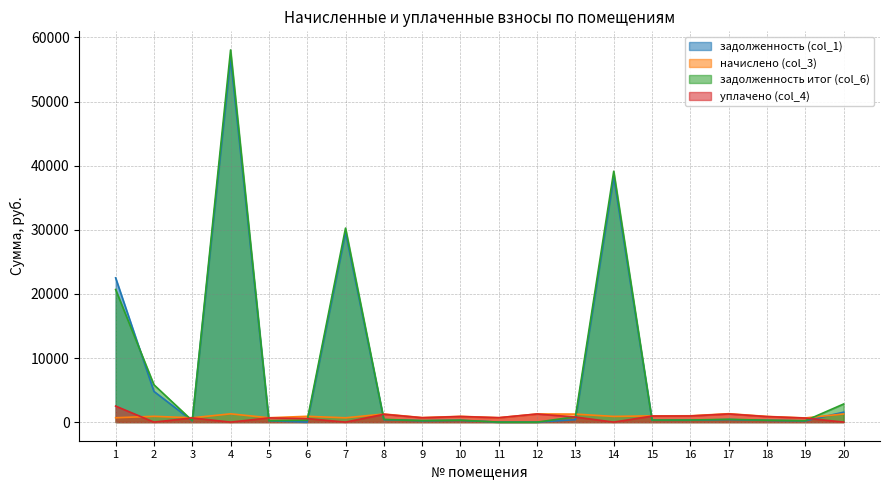

Between 8 and 12, which series saw the biggest shift?

задолженность итог (col_6)